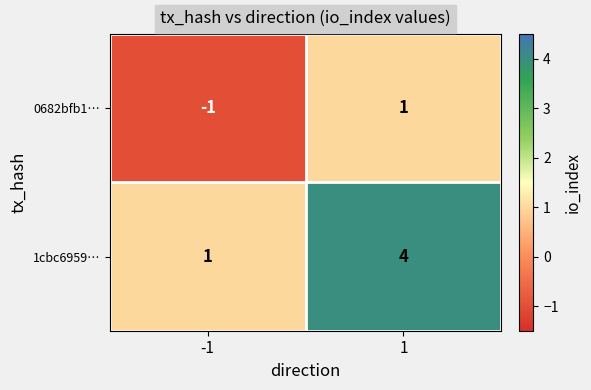

What is the greatest value displayed?

4